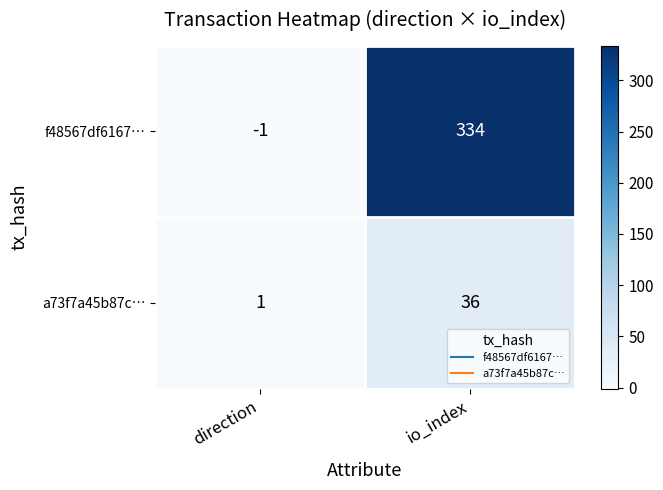

Is it true that a73f7a45b87c… equals 1 at direction?

True